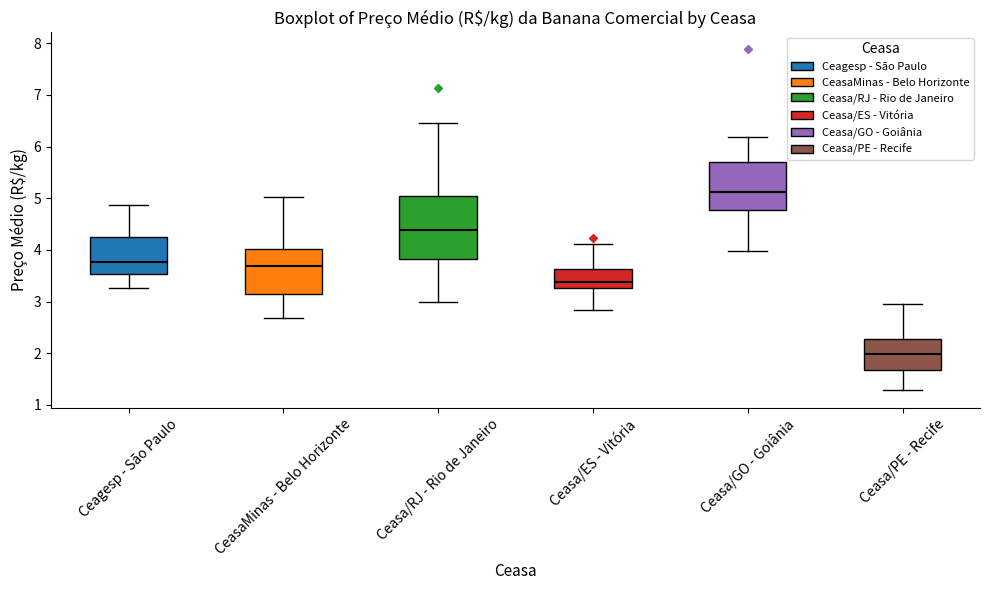

Where does the median line of the box for Ceasa/GO - Goiânia sit on the y-axis? The values are not printed on the chart, so give them approximately, as read against the axis.

5.1